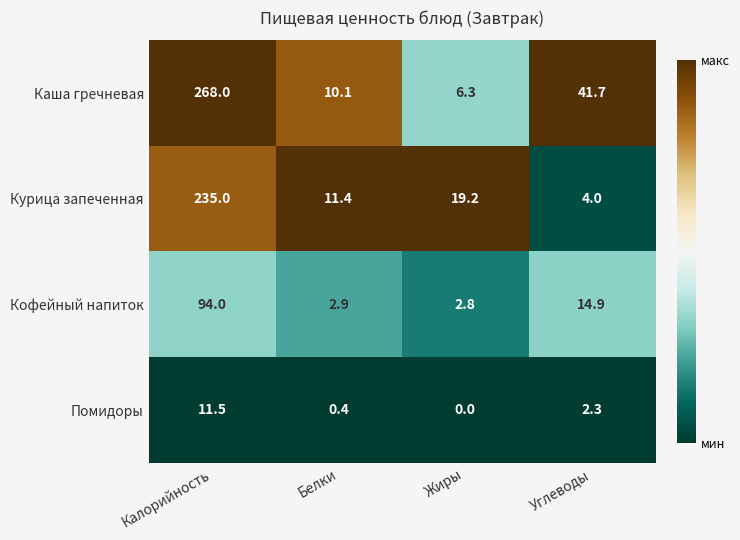

Which category has the lowest value across all series?

Жиры